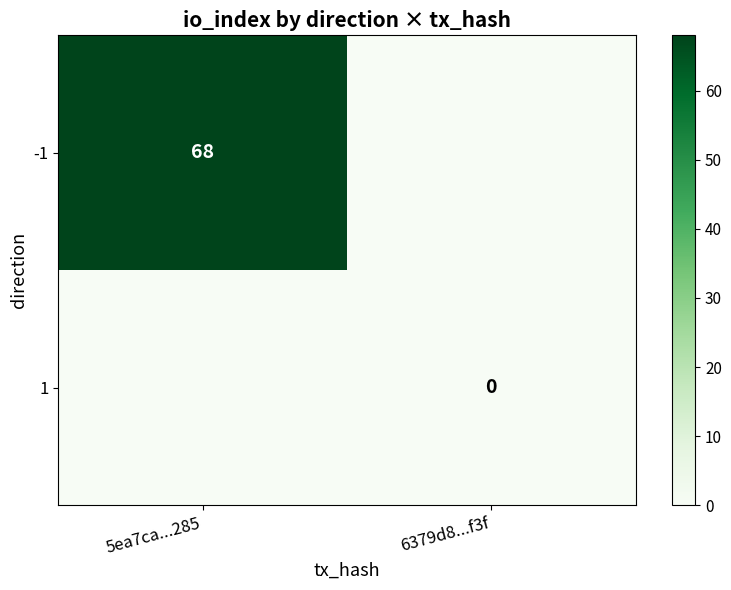

Is the value of -1 at 5ea7ca...285 greater than the value of 1 at 6379d8...f3f?

Yes